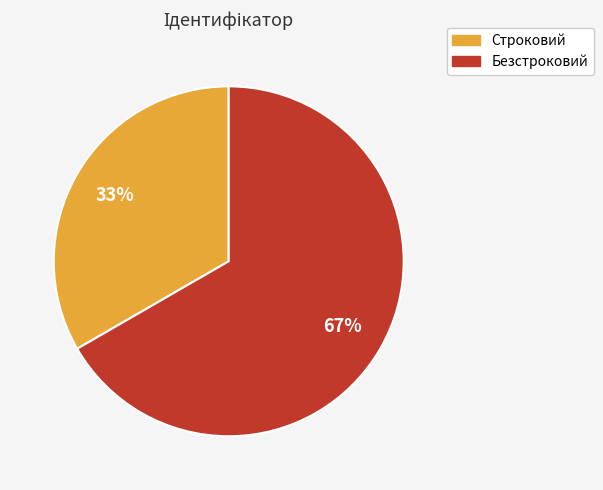

Combined, do Строковий and Безстроковий account for over 50%?

Yes